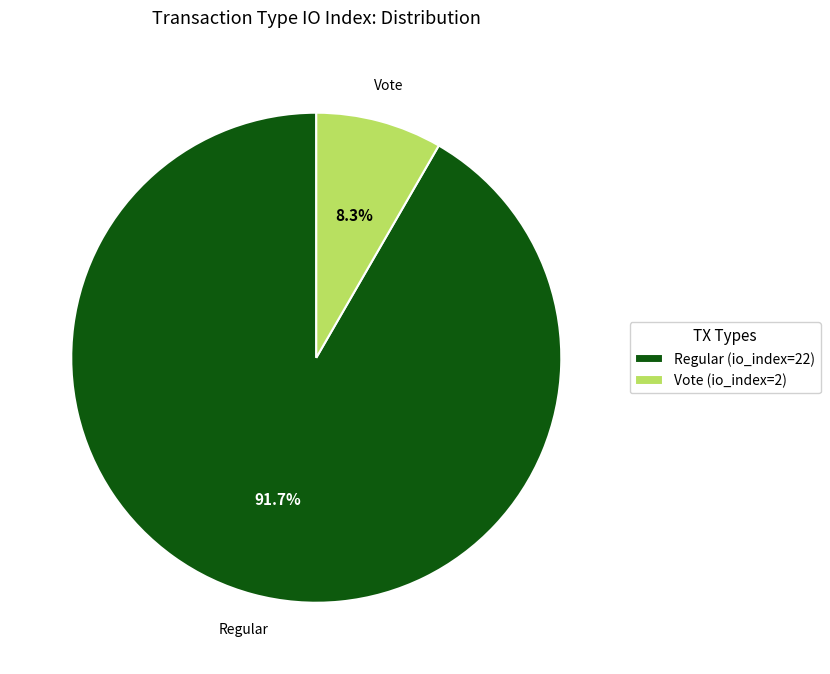

Does Regular (io_index=22) represent more than half of the total?

Yes